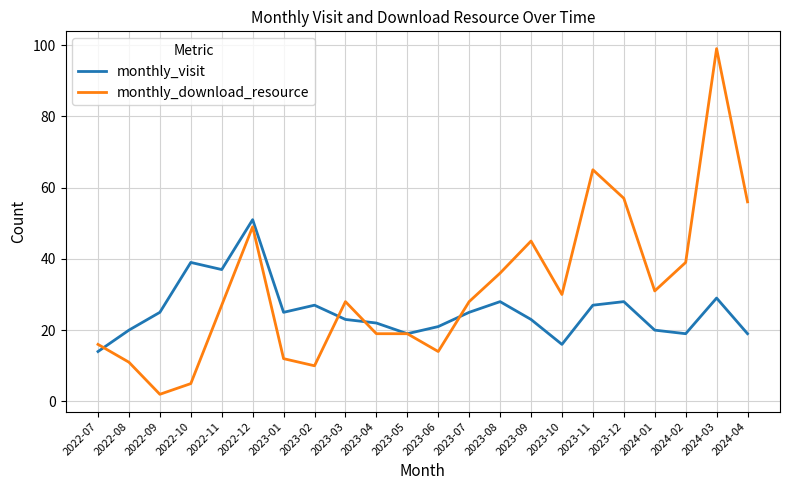

What is the smallest value displayed?

2